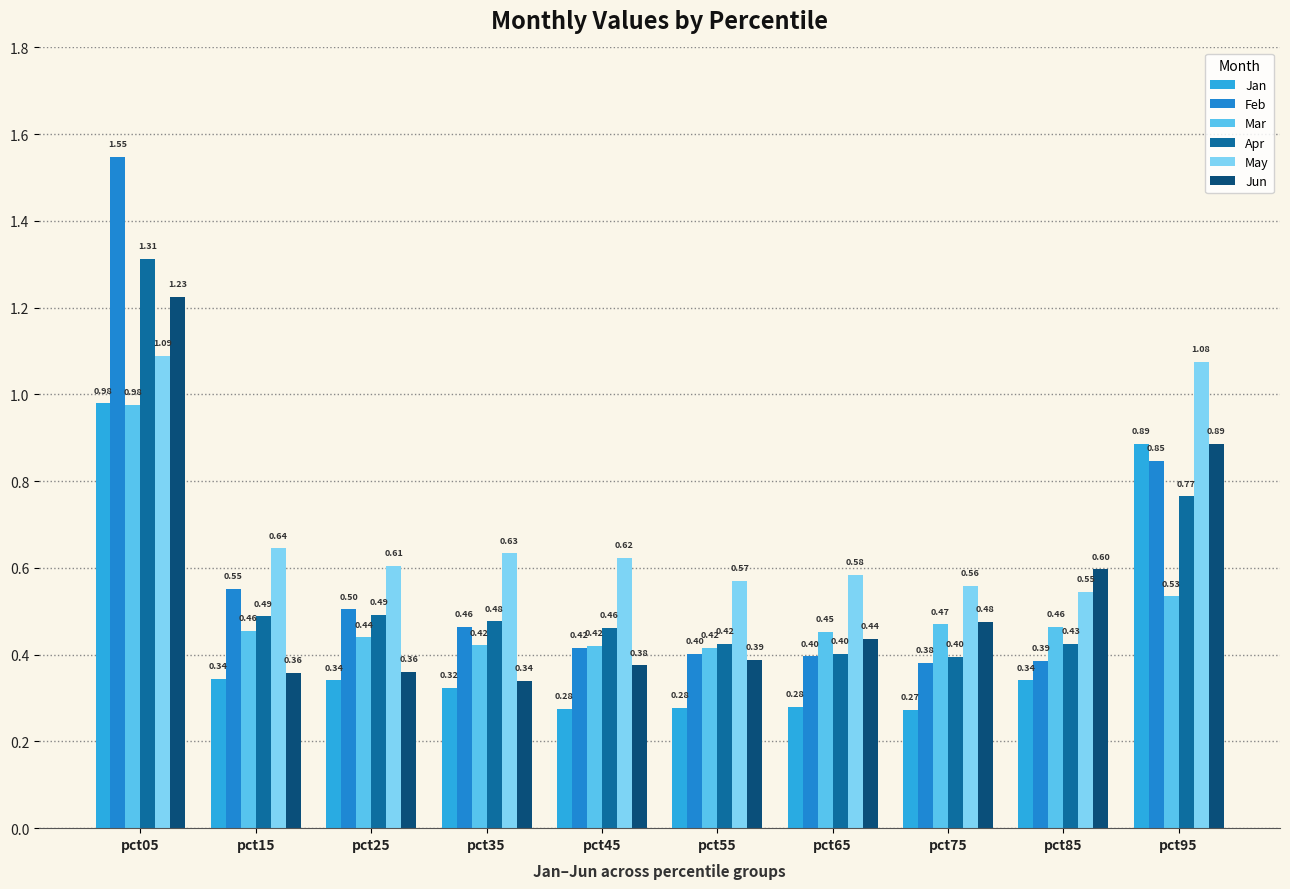

How many bars are there in each group?

6